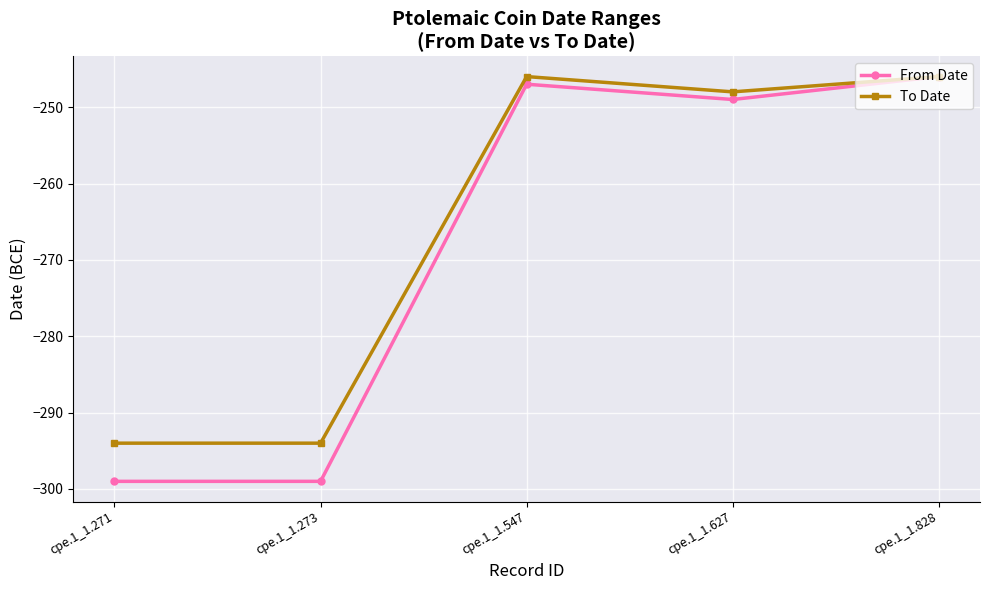

At cpe.1_1.273, list the series in order from smallest to largest.

From Date, To Date